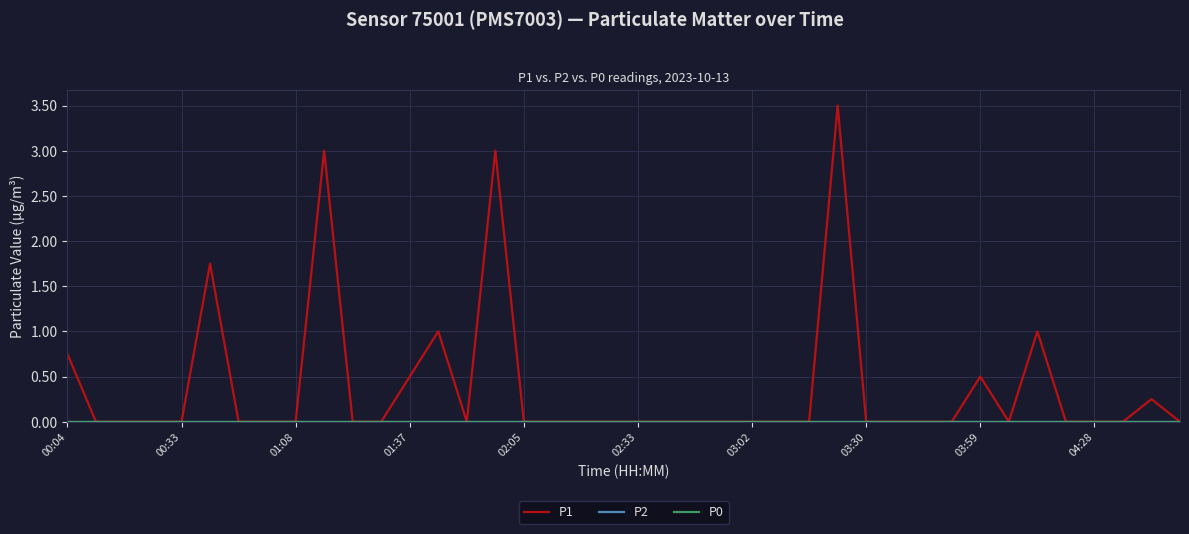

Reading right to left, list all the values displayed in this chart.

P1: 0.0	0.2	0.0	0.0	0.0	1.0	0.0	0.5	0.0	0.0	0.0	0.0	3.5	0.0	0.0	0.0	0.0	0.0	0.0	0.0	0.0	0.0	0.0	0.0	3.0	0.0	1.0	0.5	0.0	0.0	3.0	0.0	0.0	0.0	1.8	0.0	0.0	0.0	0.0	0.8
P2: 0.0	0.0	0.0	0.0	0.0	0.0	0.0	0.0	0.0	0.0	0.0	0.0	0.0	0.0	0.0	0.0	0.0	0.0	0.0	0.0	0.0	0.0	0.0	0.0	0.0	0.0	0.0	0.0	0.0	0.0	0.0	0.0	0.0	0.0	0.0	0.0	0.0	0.0	0.0	0.0
P0: 0.0	0.0	0.0	0.0	0.0	0.0	0.0	0.0	0.0	0.0	0.0	0.0	0.0	0.0	0.0	0.0	0.0	0.0	0.0	0.0	0.0	0.0	0.0	0.0	0.0	0.0	0.0	0.0	0.0	0.0	0.0	0.0	0.0	0.0	0.0	0.0	0.0	0.0	0.0	0.0